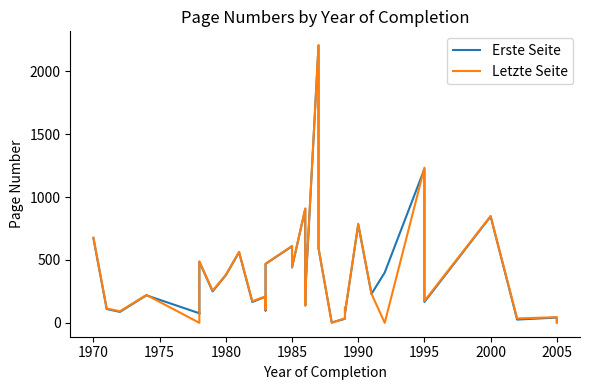

Rank the series by their maximum value, from highest to lowest.

Letzte Seite, Erste Seite